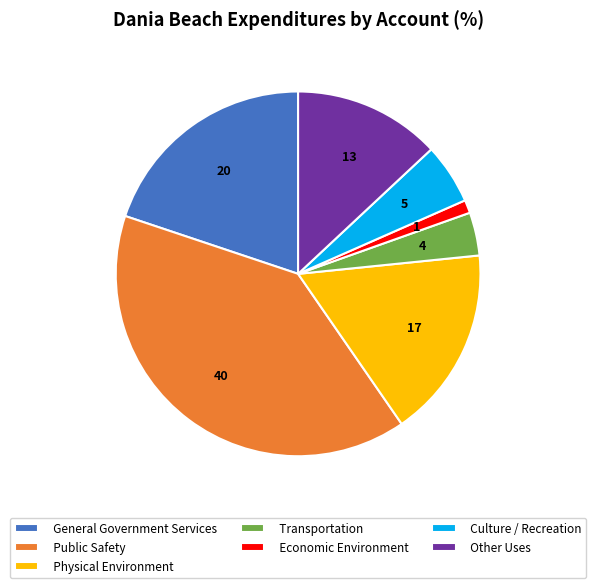

Does any single category account for the majority?

No